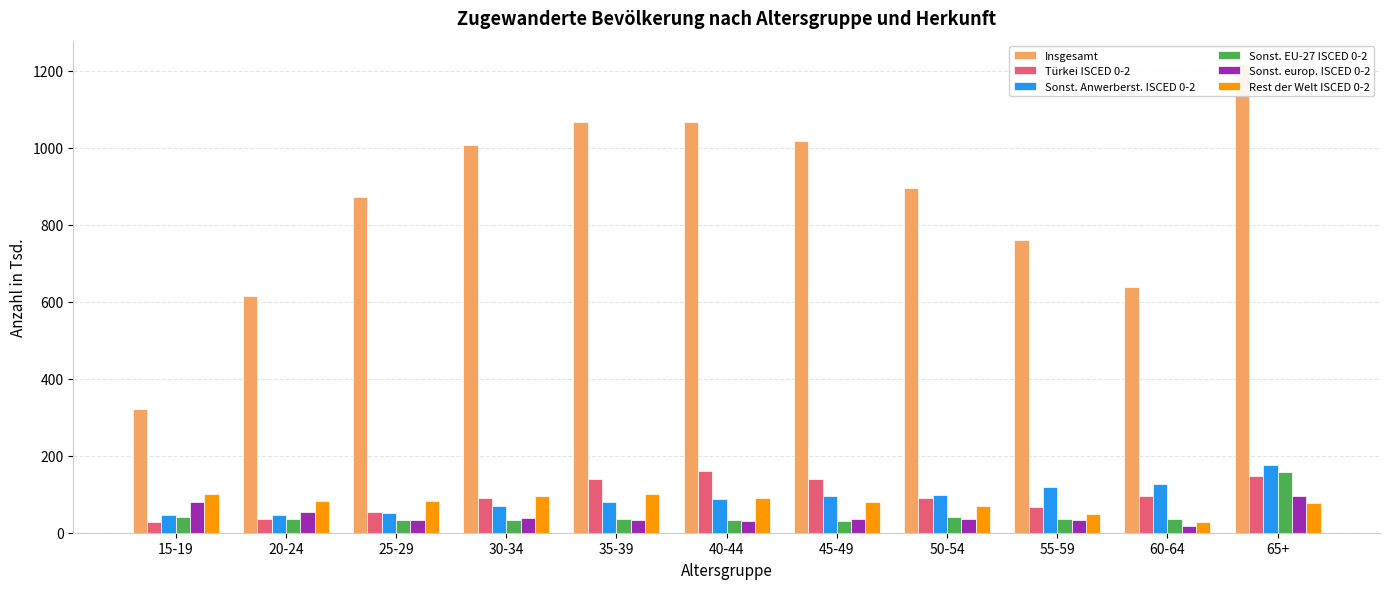

Is it true that Sonst. Anwerberst. ISCED 0-2 equals 30.3 at 30-34?

False